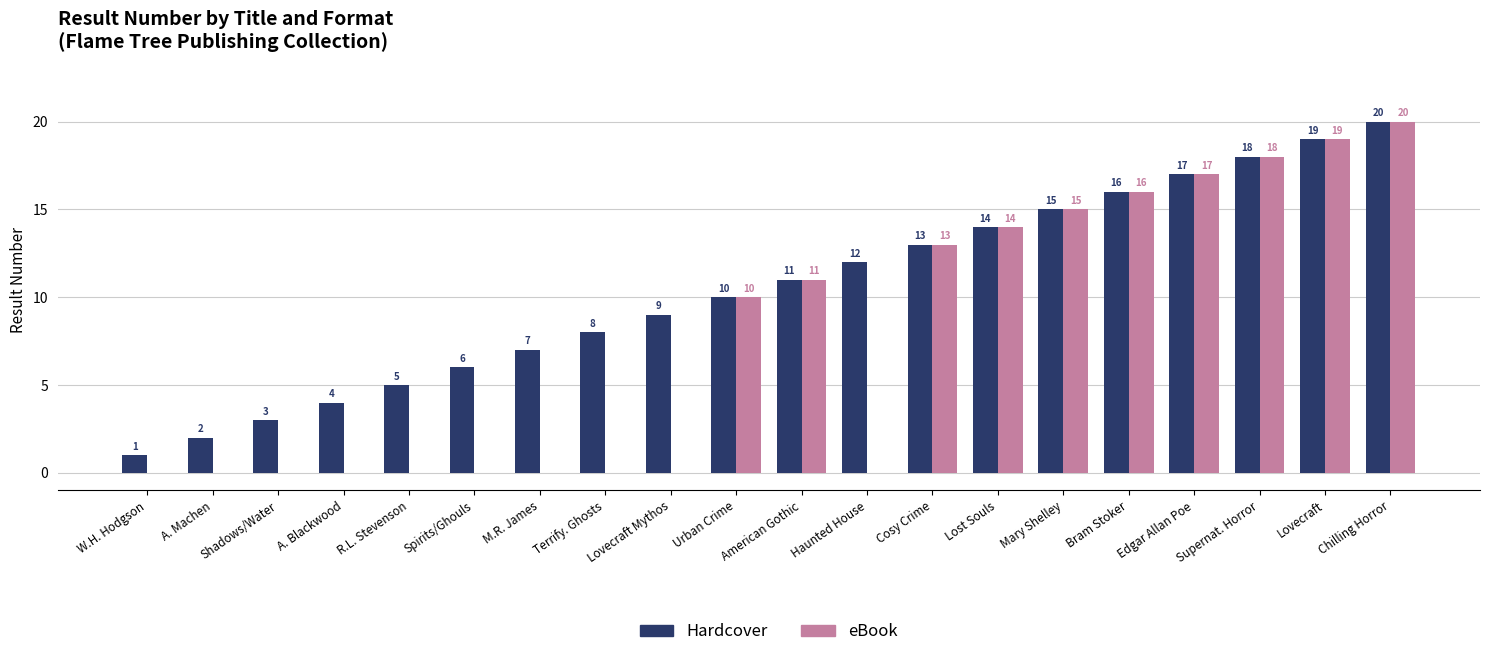

How many groups of bars are there?

20